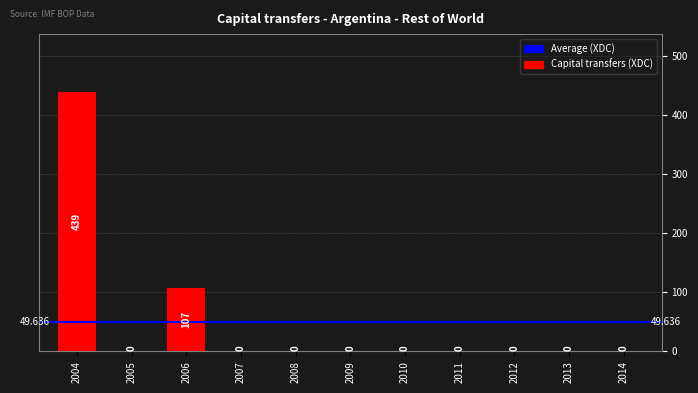

Reading left to right, what are all the values shown in this chart?

439	0	107	0	0	0	0	0	0	0	0